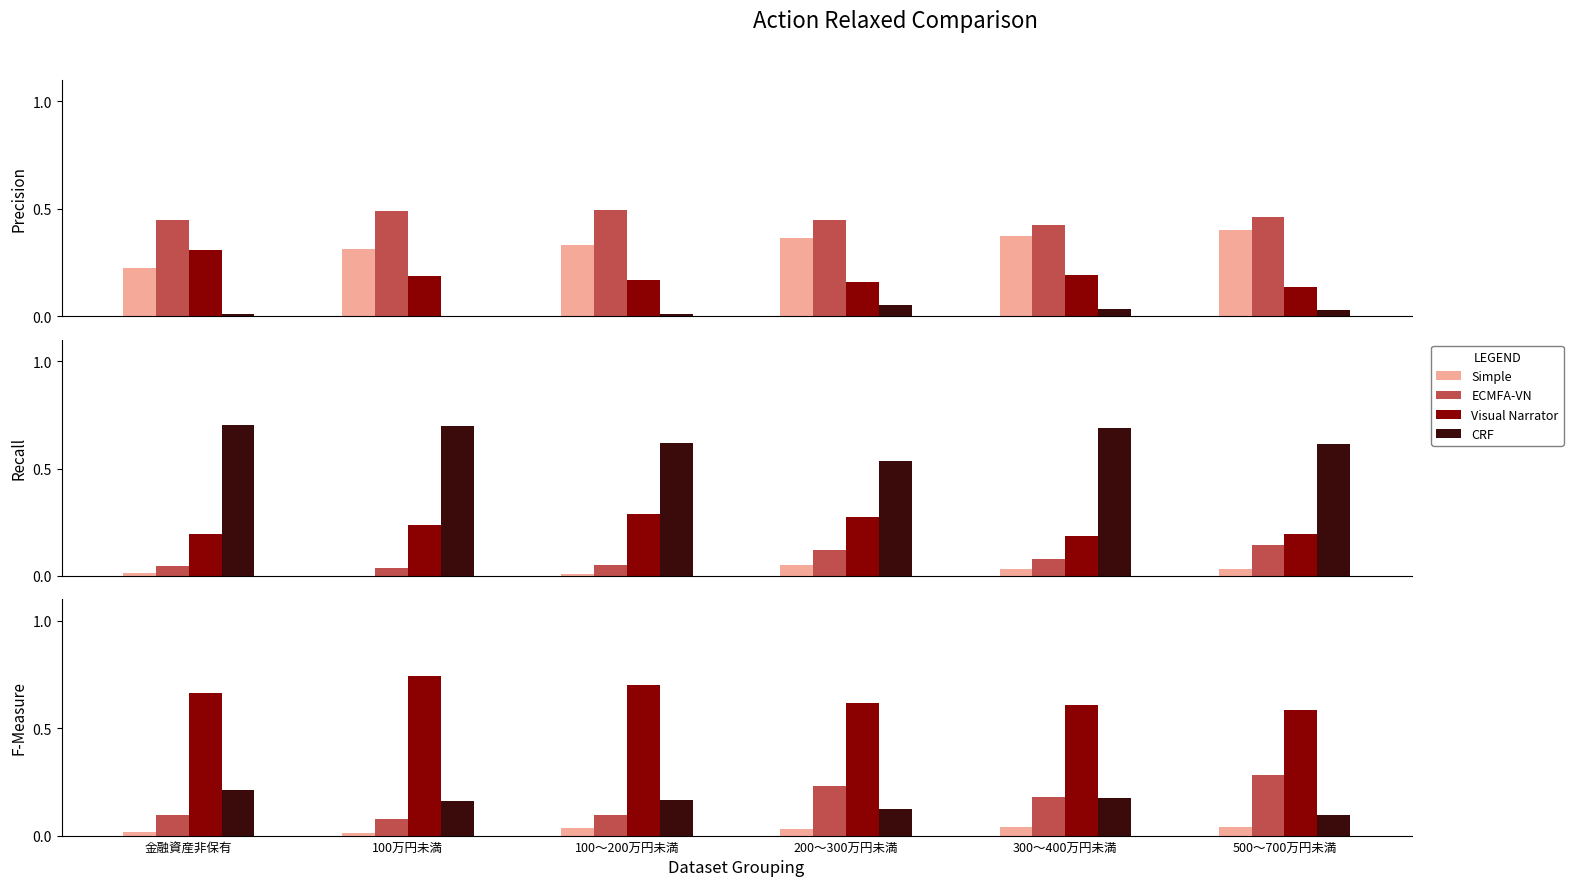

At which label does CRF reach its peak?

金融資産非保有